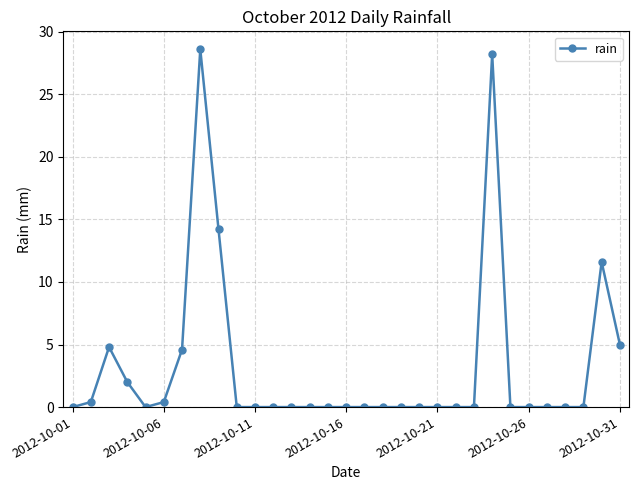

True or false: the data has more than 2 interior local peaks.

True